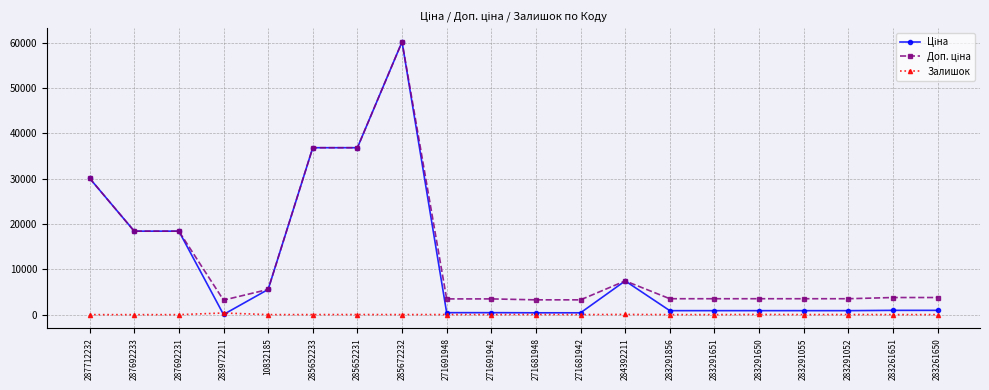

At which category does the chart reach its peak across all series?

285672232